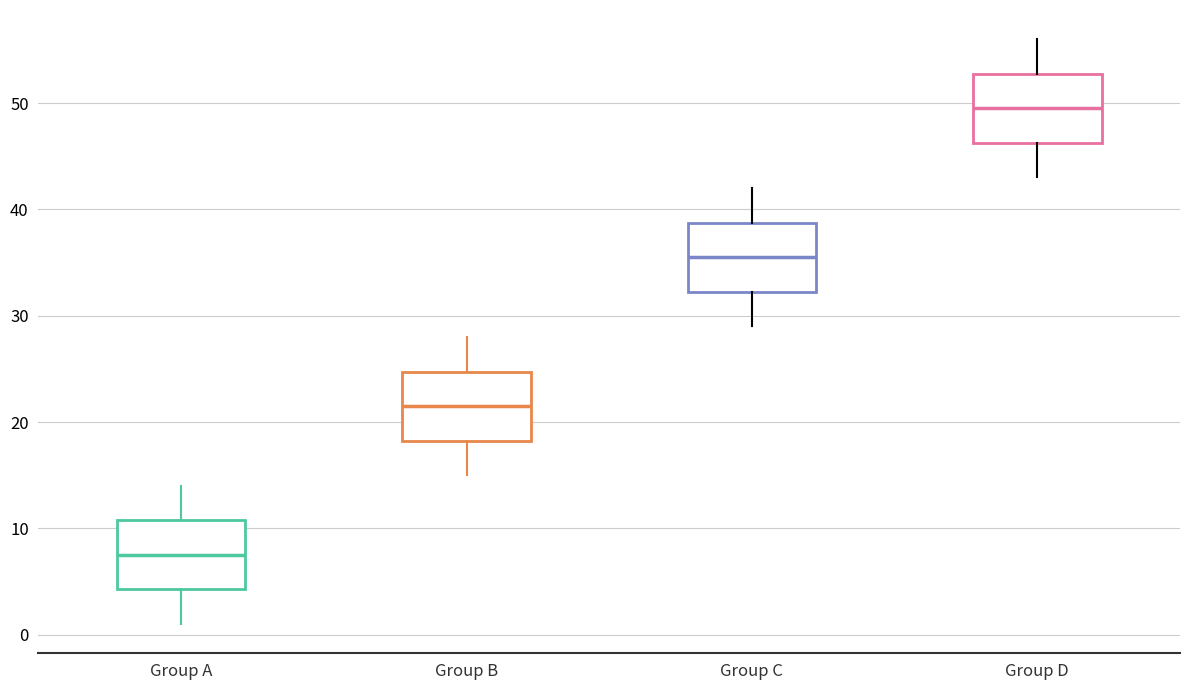

Reading left to right, read every box against the y-axis: the position of its median line, the range the box covers, and the ends of its whiskers. The values are not printed on the chart, so give them approximately, as read against the axis.

Group A: median 8, box 4 to 11, whiskers 1 to 14
Group B: median 22, box 18 to 25, whiskers 15 to 28
Group C: median 36, box 32 to 39, whiskers 29 to 42
Group D: median 50, box 46 to 53, whiskers 43 to 56